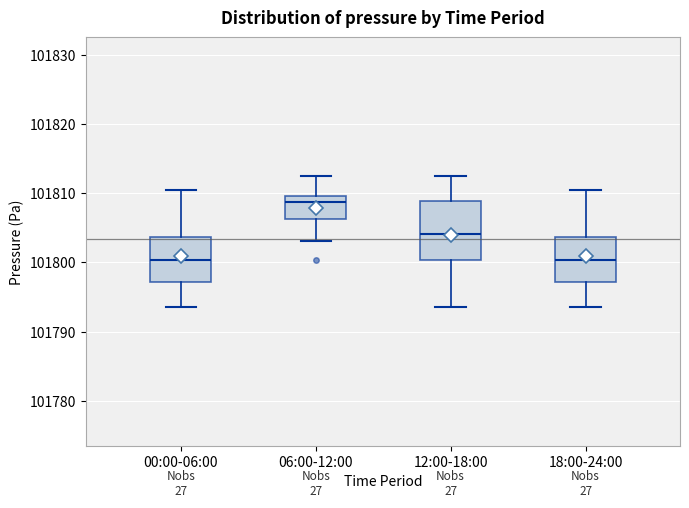

Comparing the boxes themselves (not the whiskers), which one is the tallest?

12:00-18:00